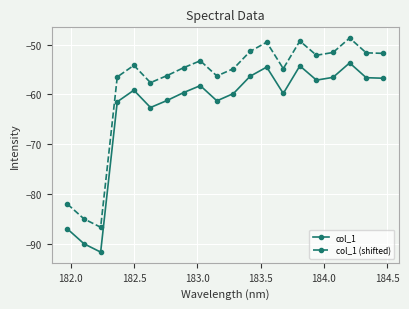

What is the minimum value for col_1?

-91.7